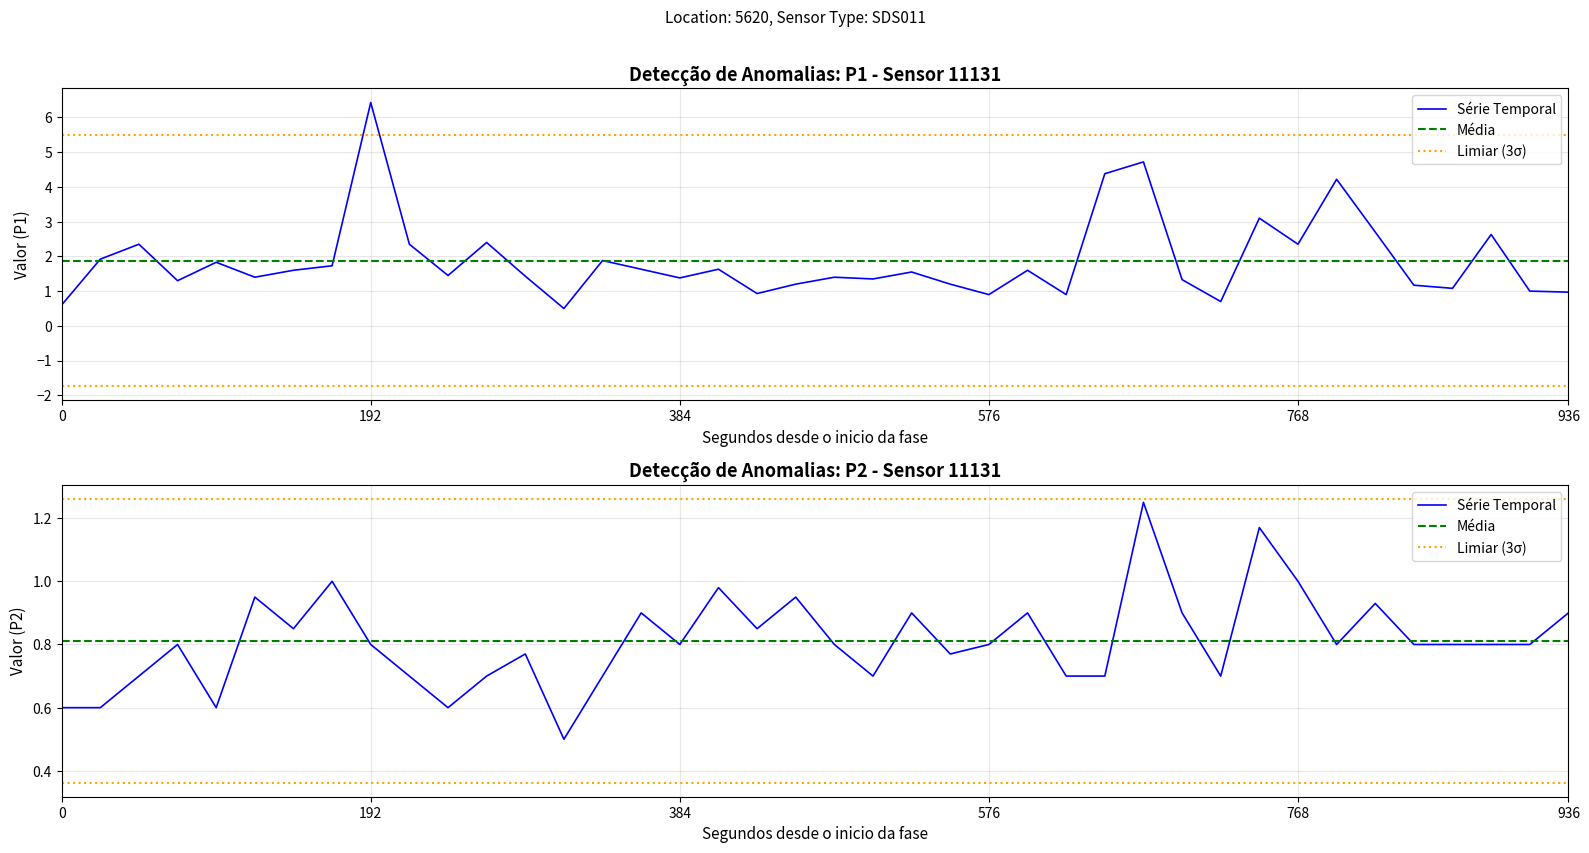

In P2, how many points are higher than both neighbors (excluding endpoints)?

12